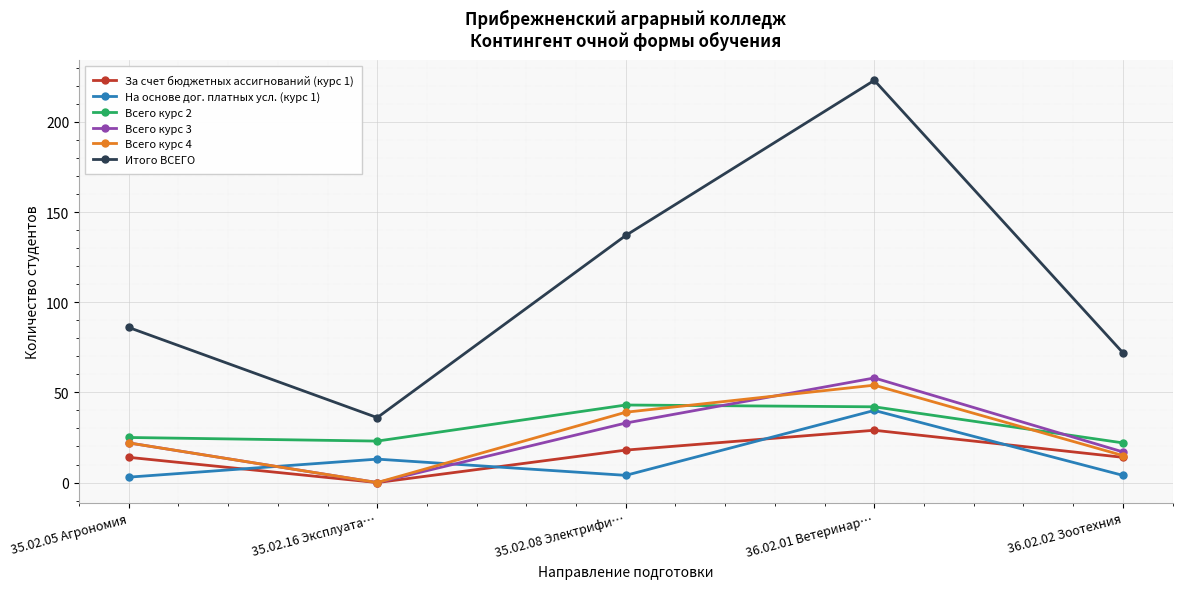

Which series has the widest spread of values?

Итого ВСЕГО